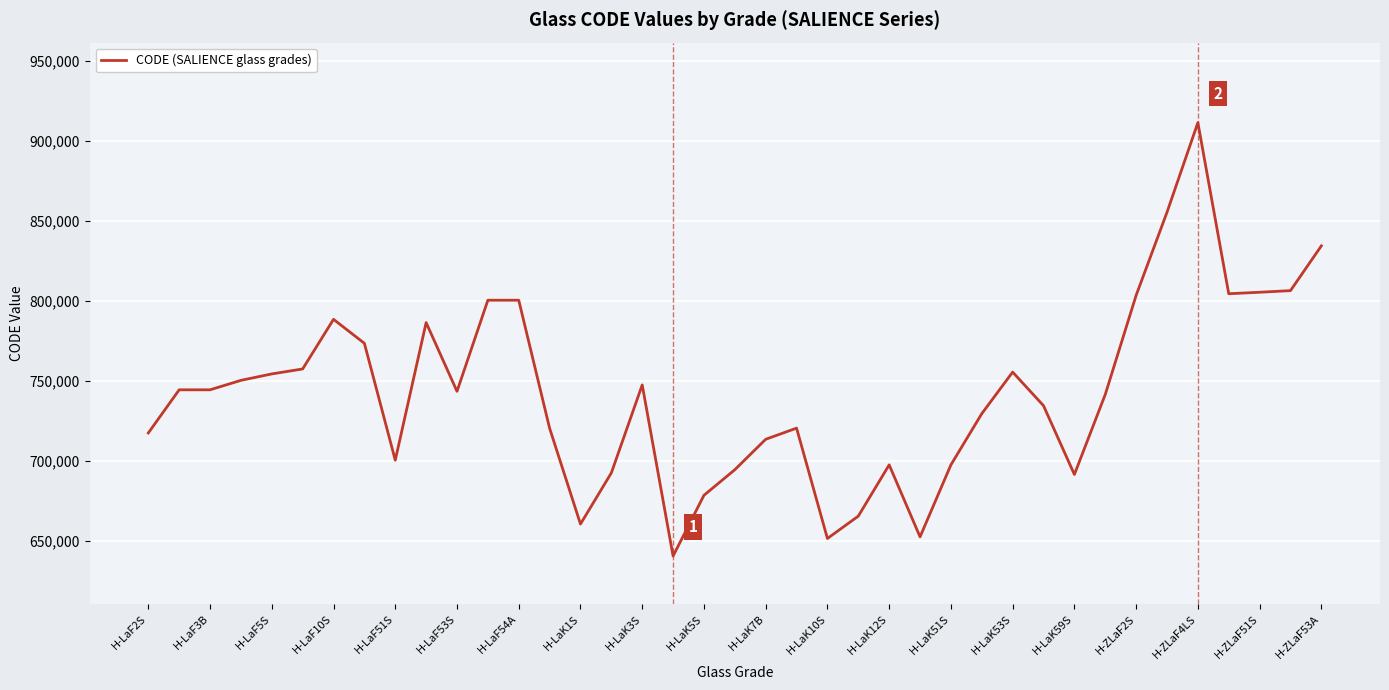

How many values are below 743492?

19